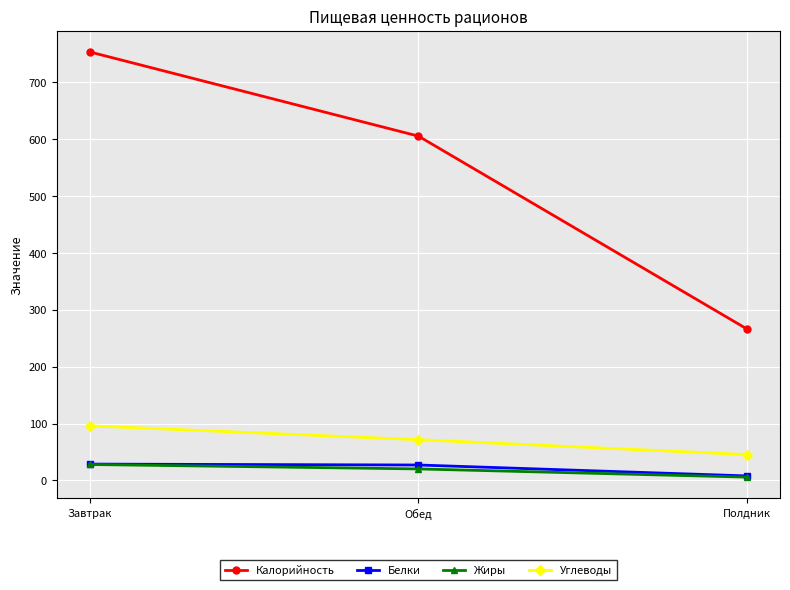

What is the highest value of the Углеводы series?

96.0